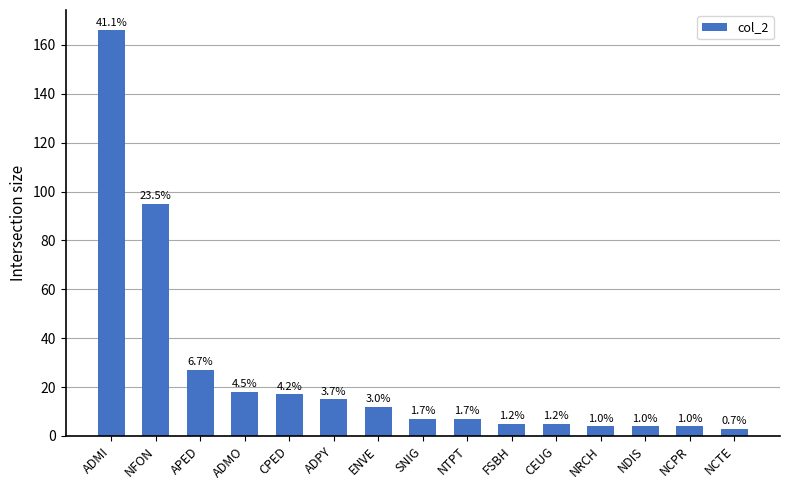

What is the sum of all values?

389